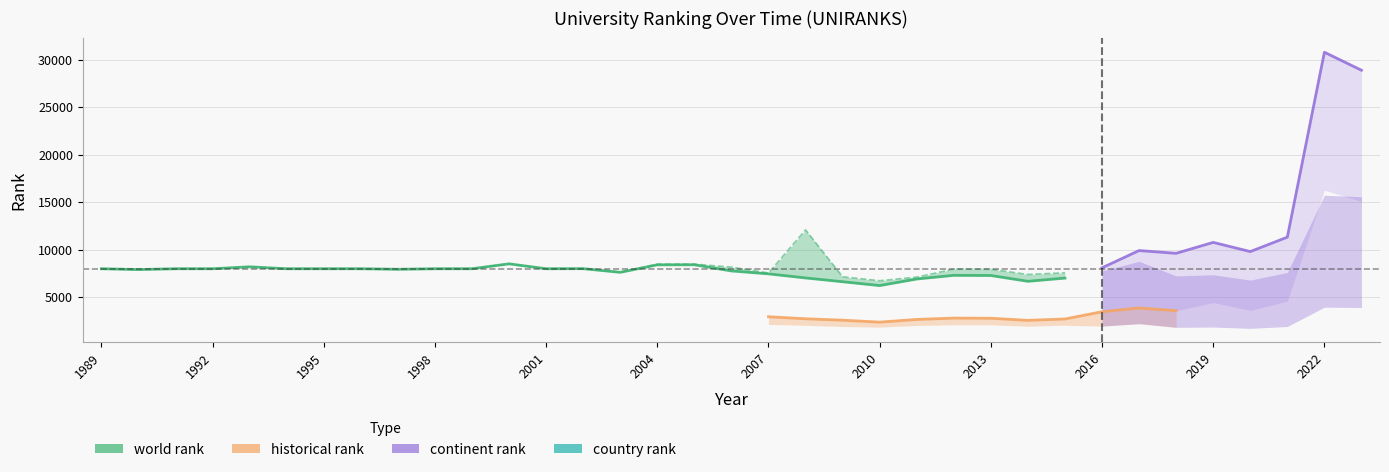

The value of world rank at 1997 is 7919.0. True or false?

True